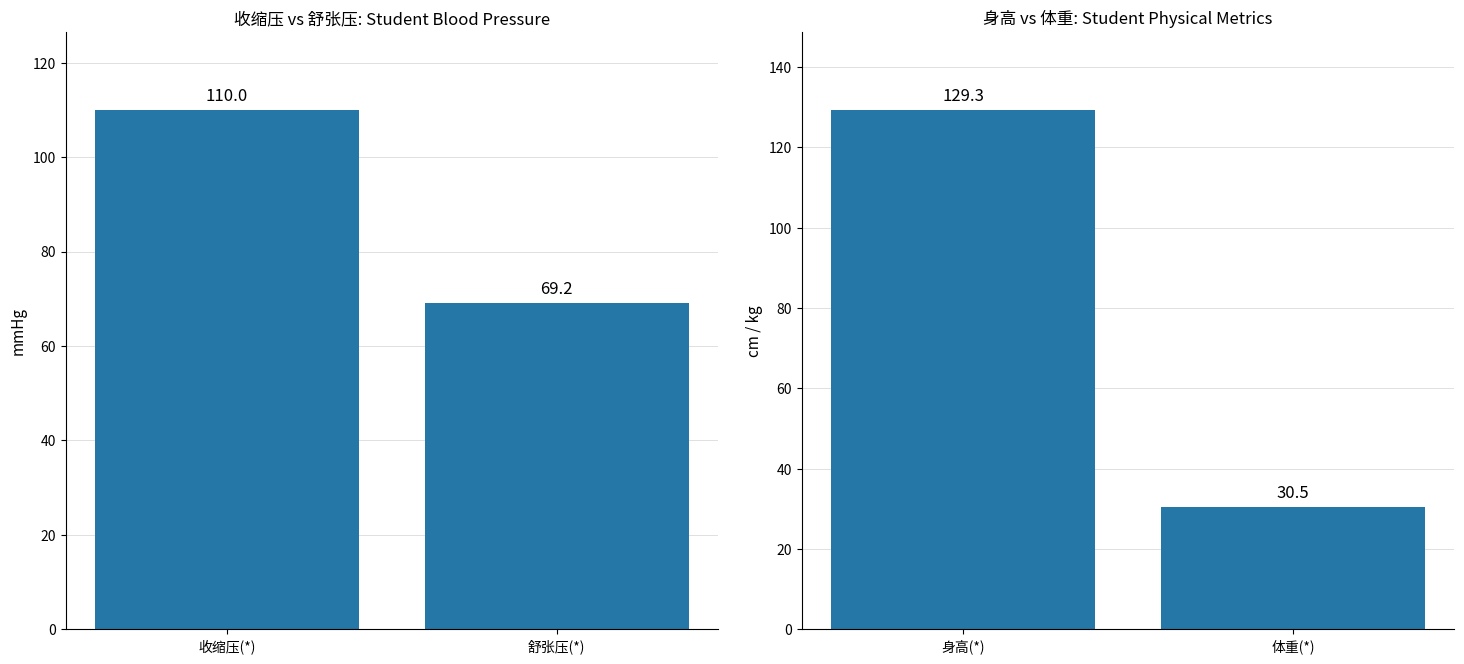

At how many categories does at least one series exceed 44?

2